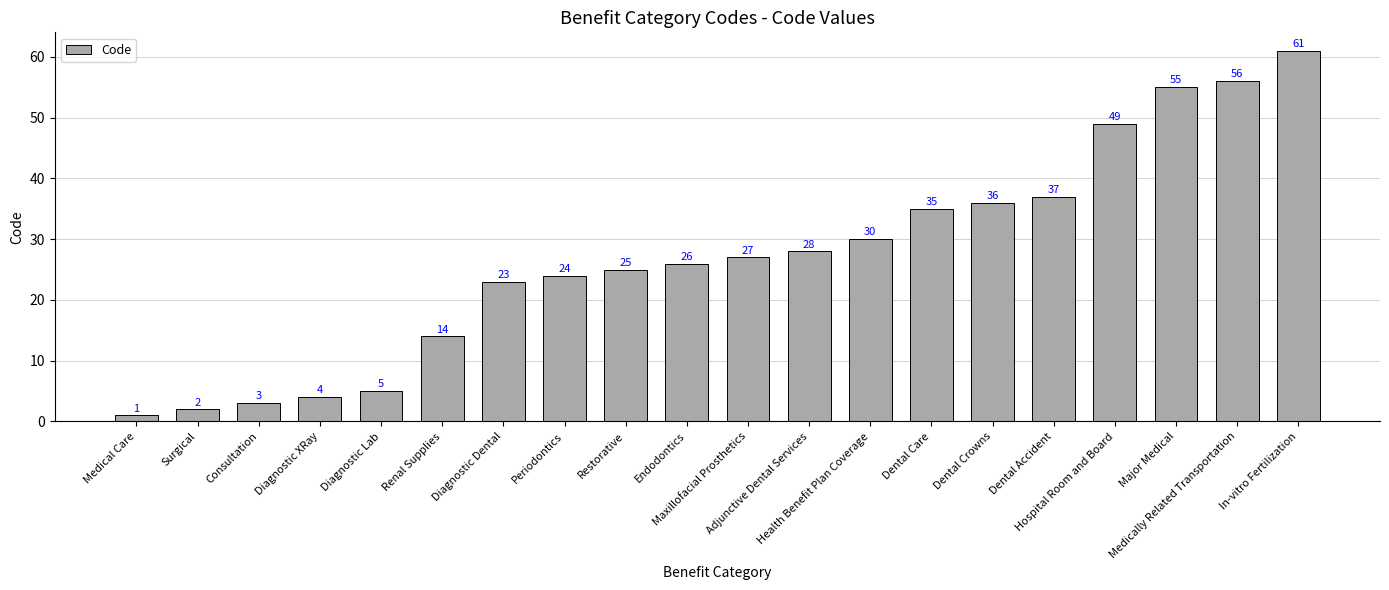

List the labels in order of value, largest first.

In-vitro Fertilization, Medically Related Transportation, Major Medical, Hospital Room and Board, Dental Accident, Dental Crowns, Dental Care, Health Benefit Plan Coverage, Adjunctive Dental Services, Maxillofacial Prosthetics, Endodontics, Restorative, Periodontics, Diagnostic Dental, Renal Supplies, Diagnostic Lab, Diagnostic XRay, Consultation, Surgical, Medical Care